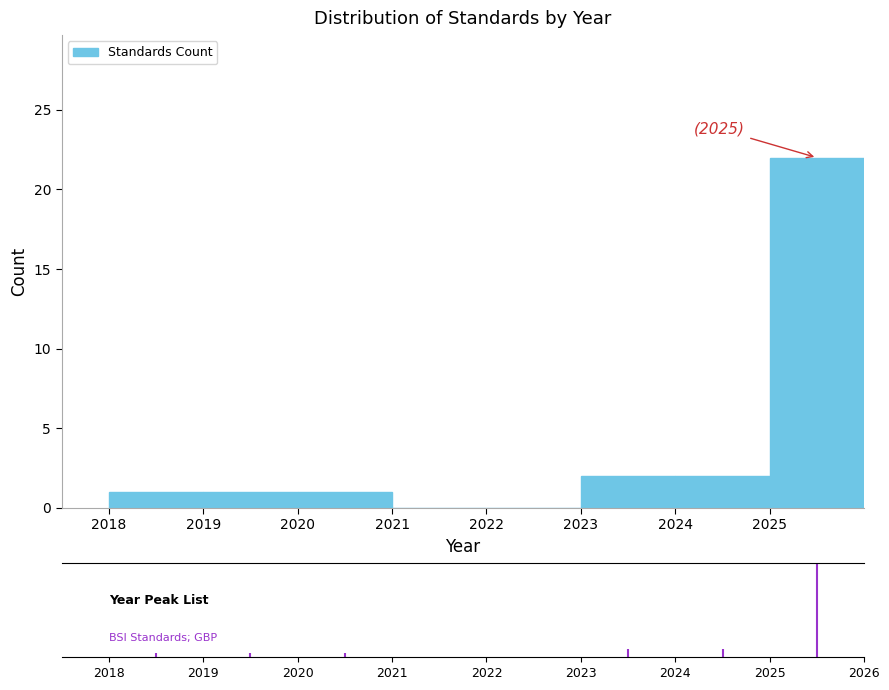

Which range on the x-axis has the tallest bar?

2025 to 2026